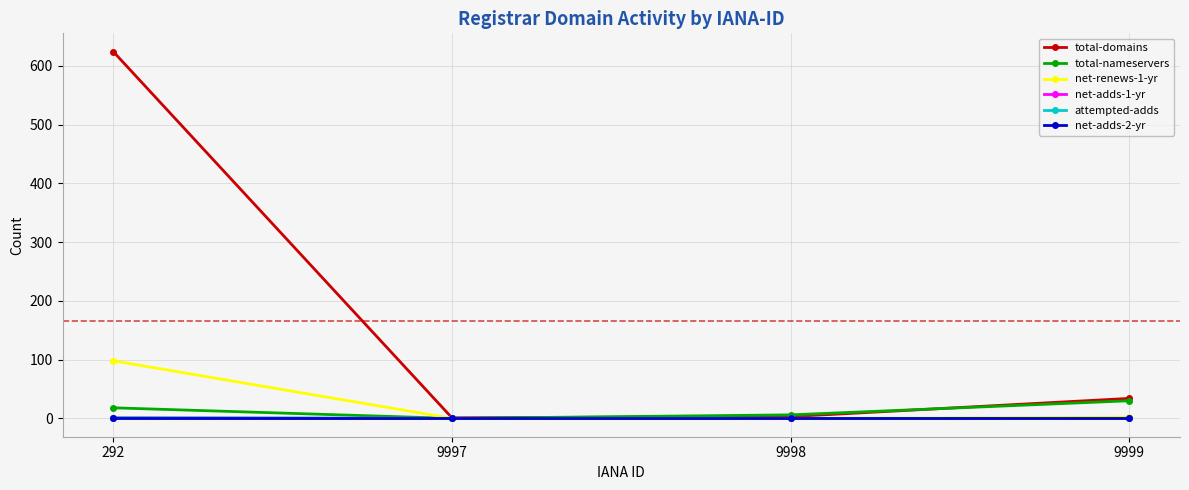

Does the chart have visible grid lines?

Yes